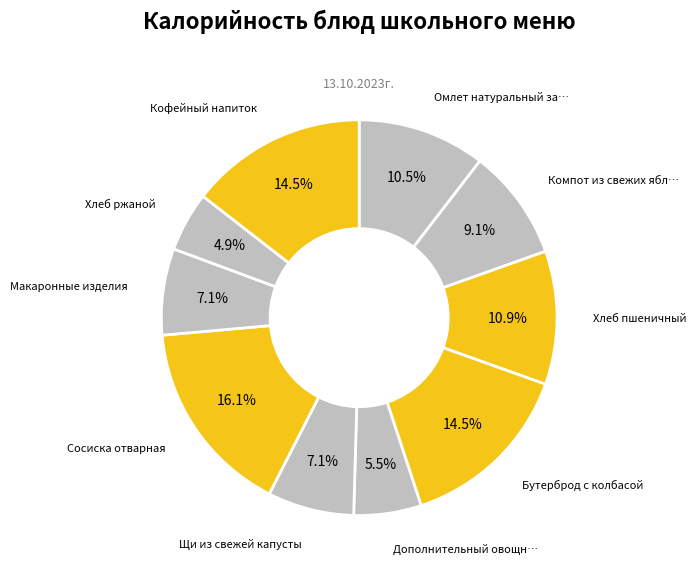

What is the largest slice in the pie chart?

Сосиска отварная